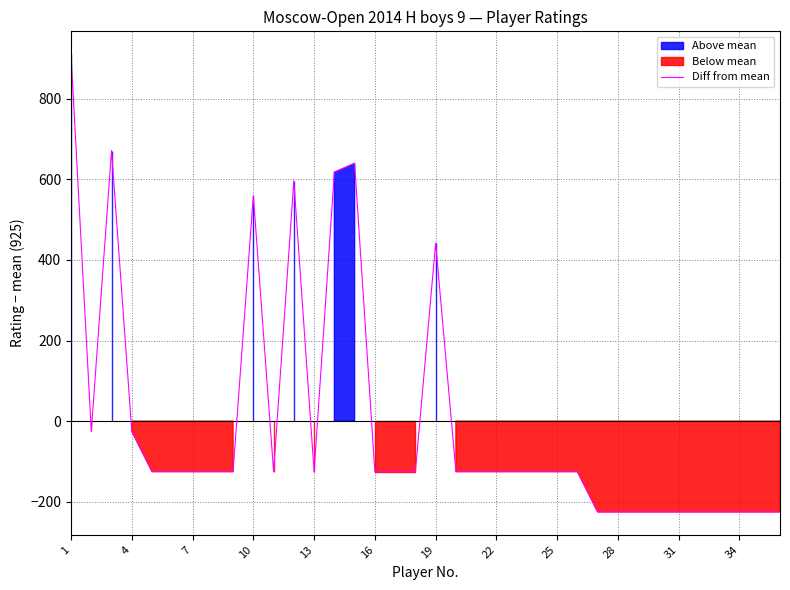

Which label corresponds to the largest value in the chart?

1